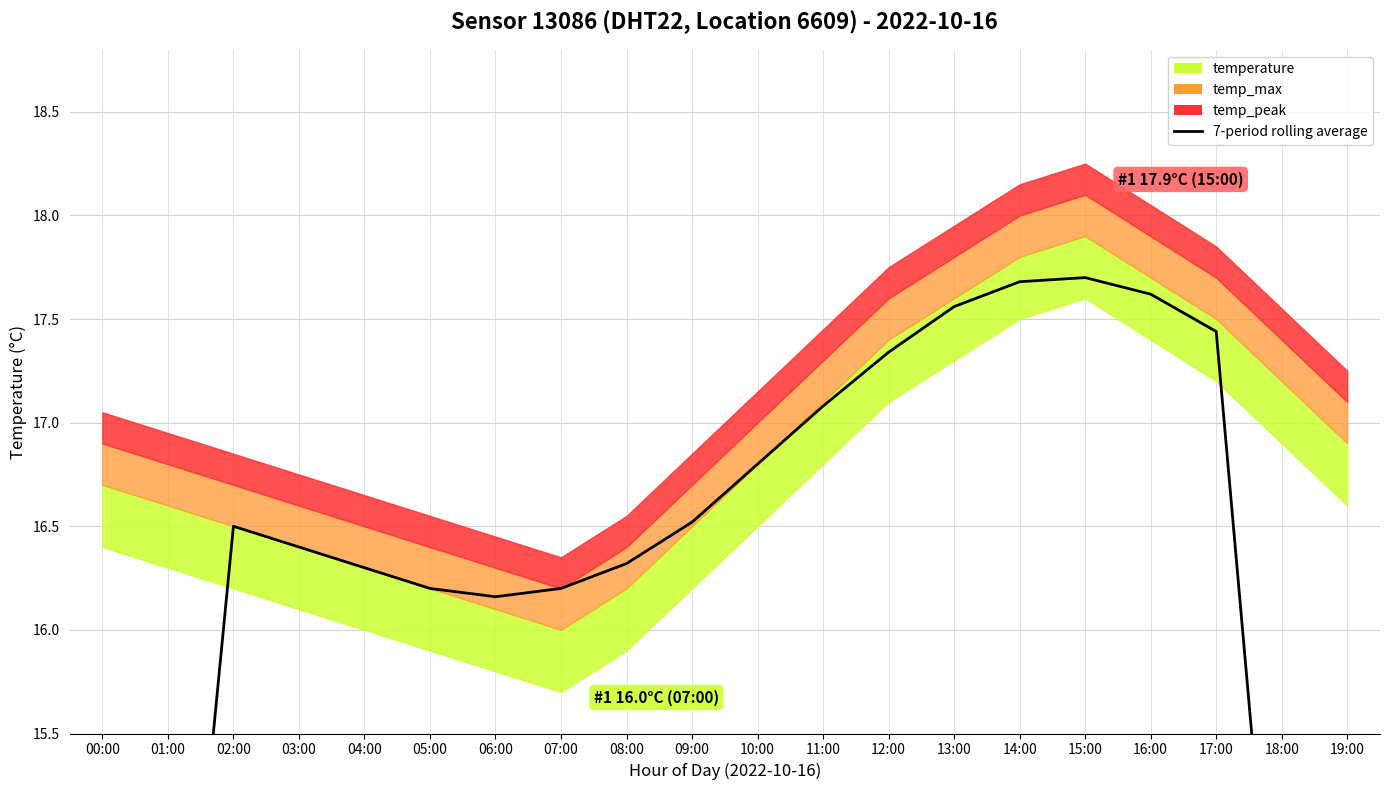

How many interior local valleys (lower than both neighbors) does the data have?

1